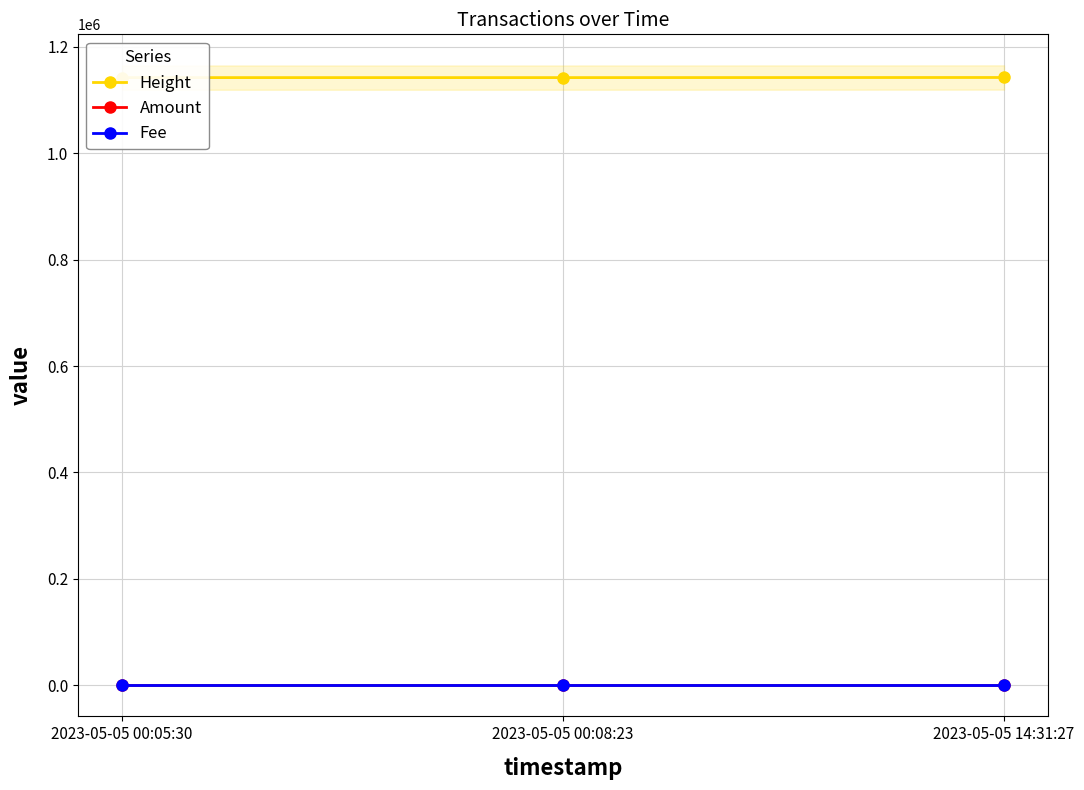

Reading left to right, list all the values displayed in this chart.

Height: 1141876.0	1141877.0	1142092.0
Amount: 0.0	0.0	0.0
Fee: 0.0	0.0	0.0